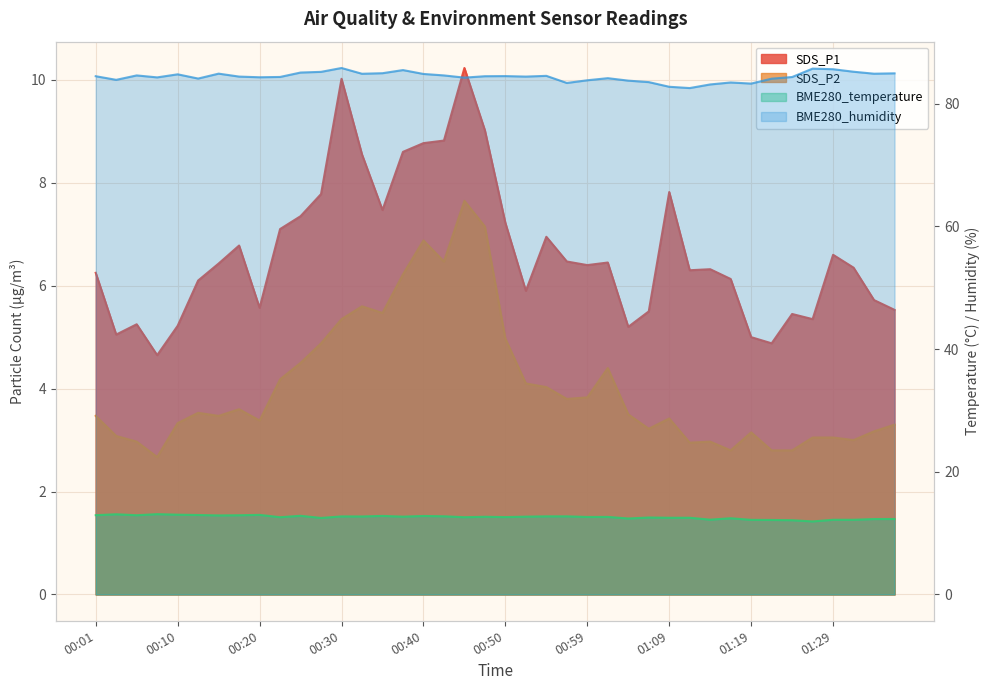

True or false: SDS_P1 and BME280_temperature cross at least once.

False